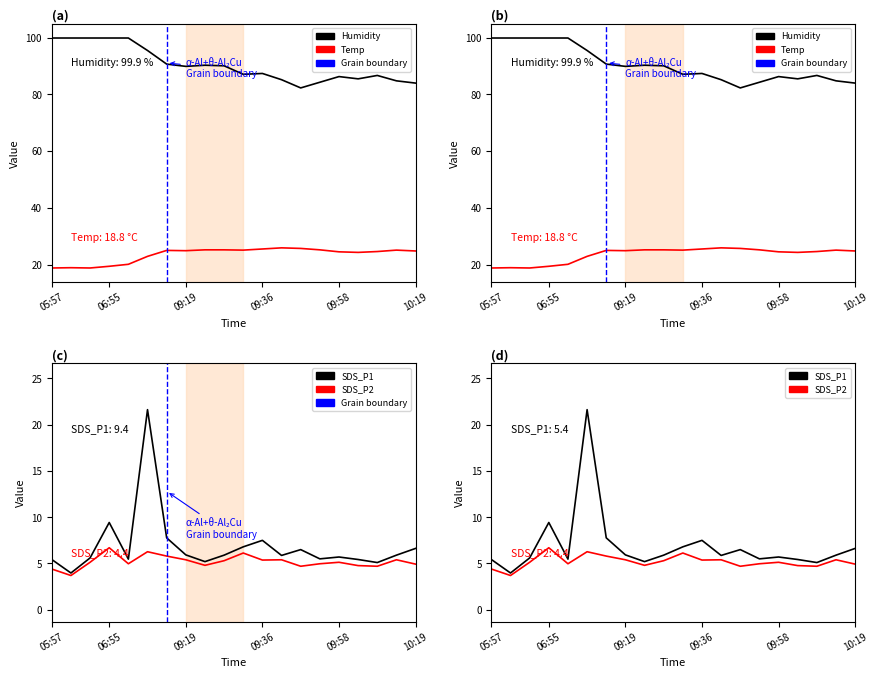

True or false: SDS_P2 and SDS_P1 cross at least once.

False